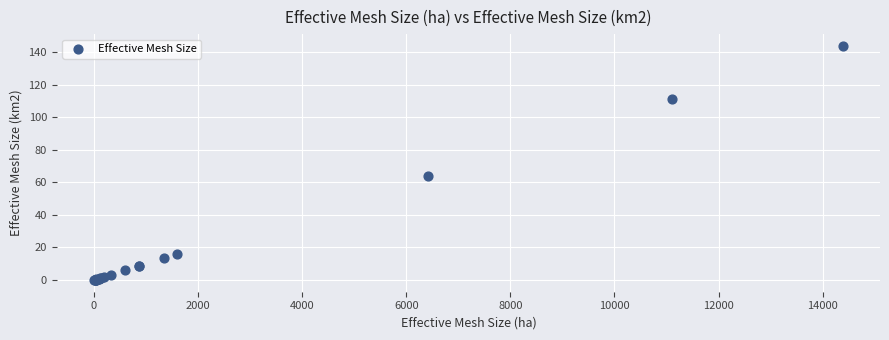

What Y value in the scatter plot is closest to 71?

64.2